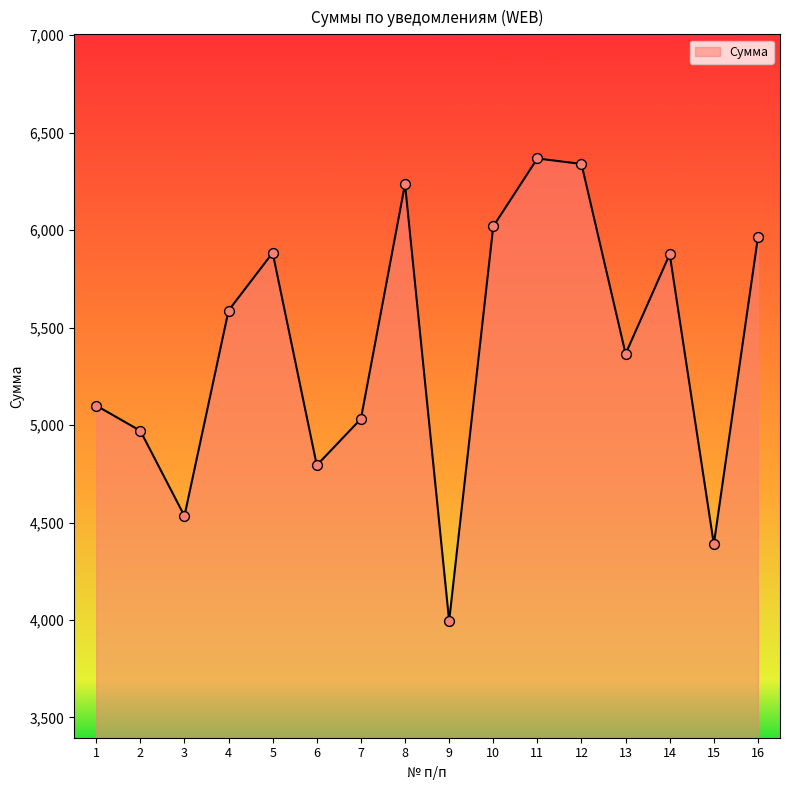

Approximately how many times larger is the value at 4 compared to 16?

0.9